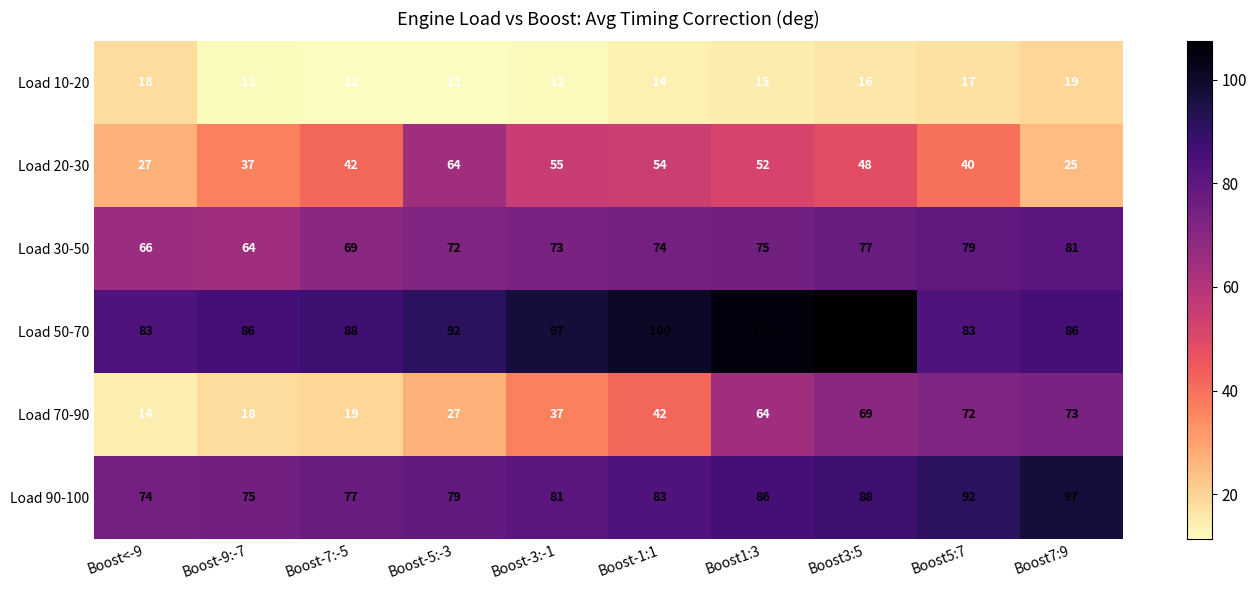

What is the sum of the Load 30-50 values at Boost-9:-7 and Boost<-9?

130